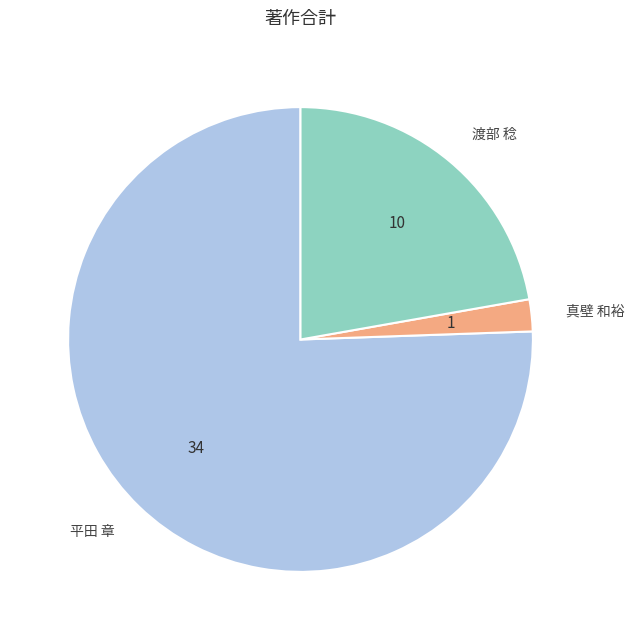

Which slice represents more than half of the pie?

平田 章